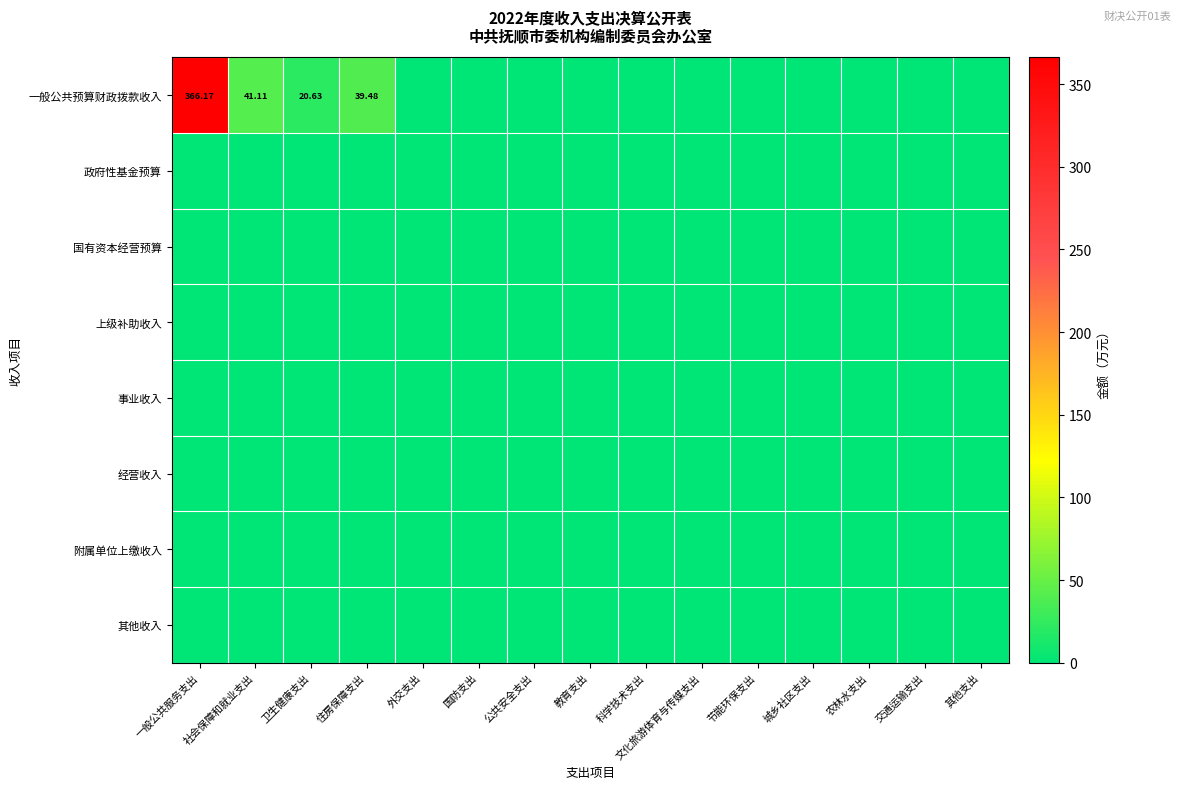

What is the total value across all series at 社会保障和就业支出?

41.1